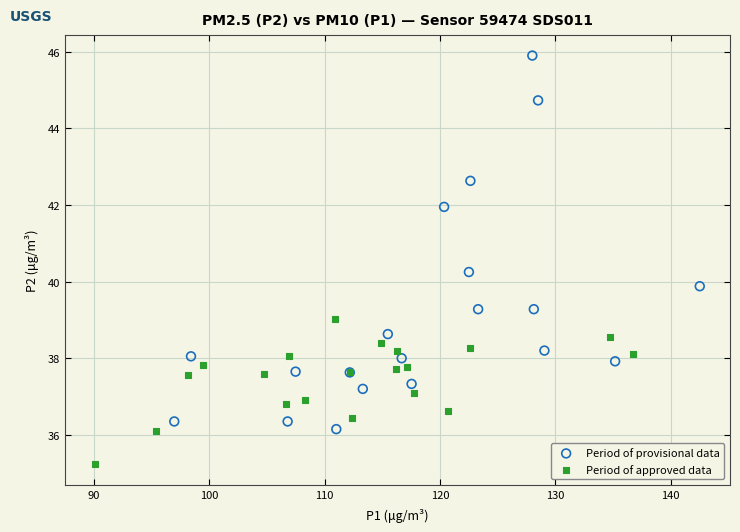

Which series has the largest Y range (max minus min)?

Period of provisional data